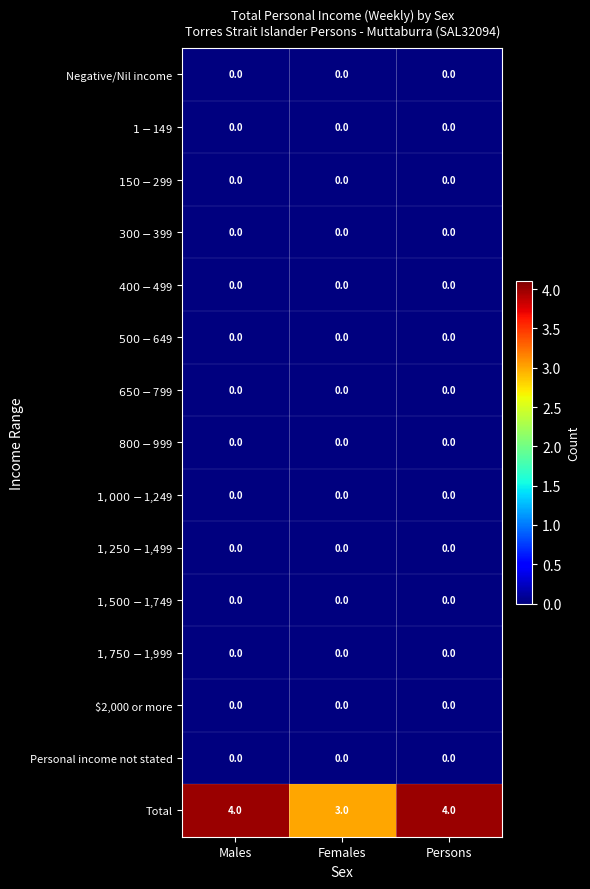

What is the maximum value for Total?

4